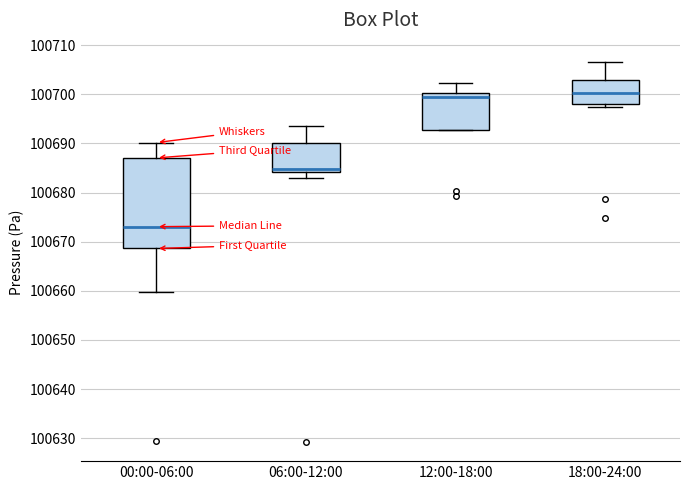

Which box has the lowest median line?

00:00-06:00